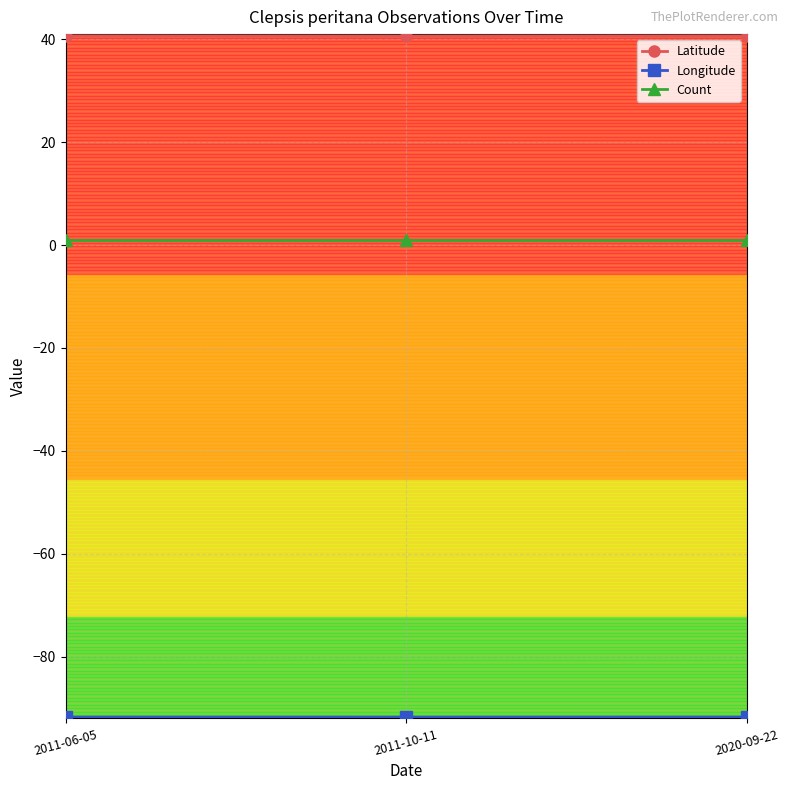

The value of Latitude at 2011-06-05 is 22.4. True or false?

False